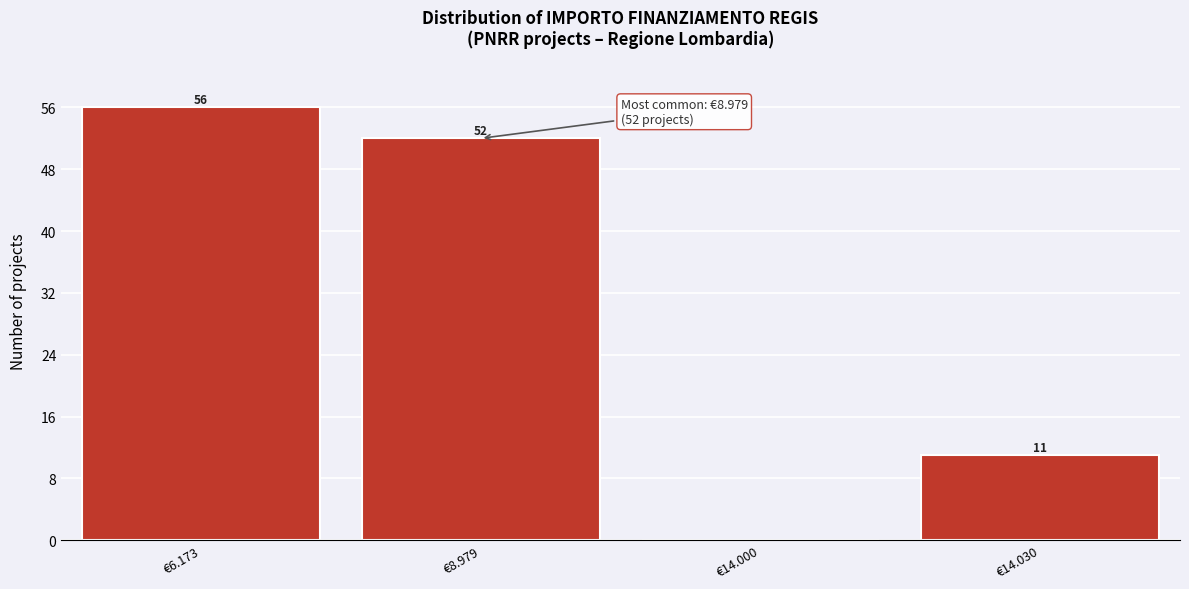

Reading left to right, what are all the values shown in this chart?

€6.173=56	€8.979=52	€14.000=0	€14.030=11